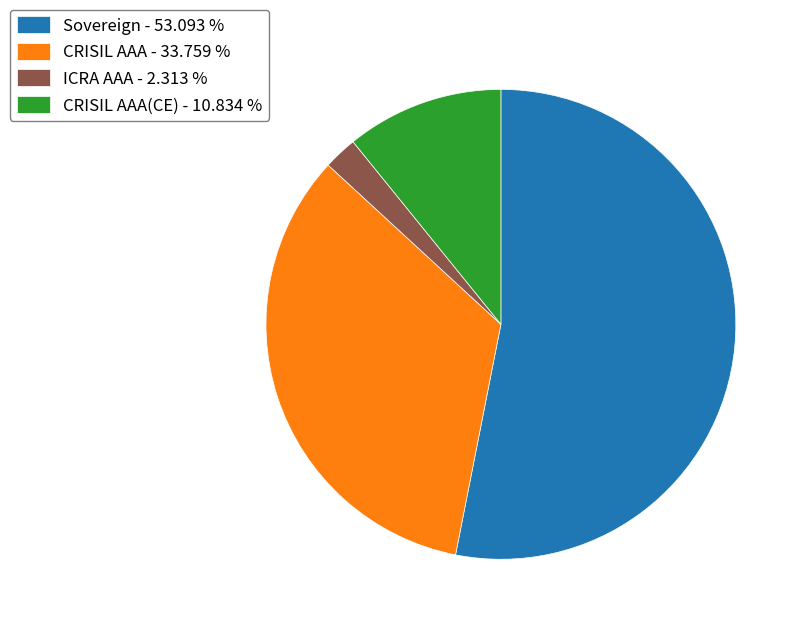

What is the smallest slice in the pie chart?

ICRA AAA - 2.313 %